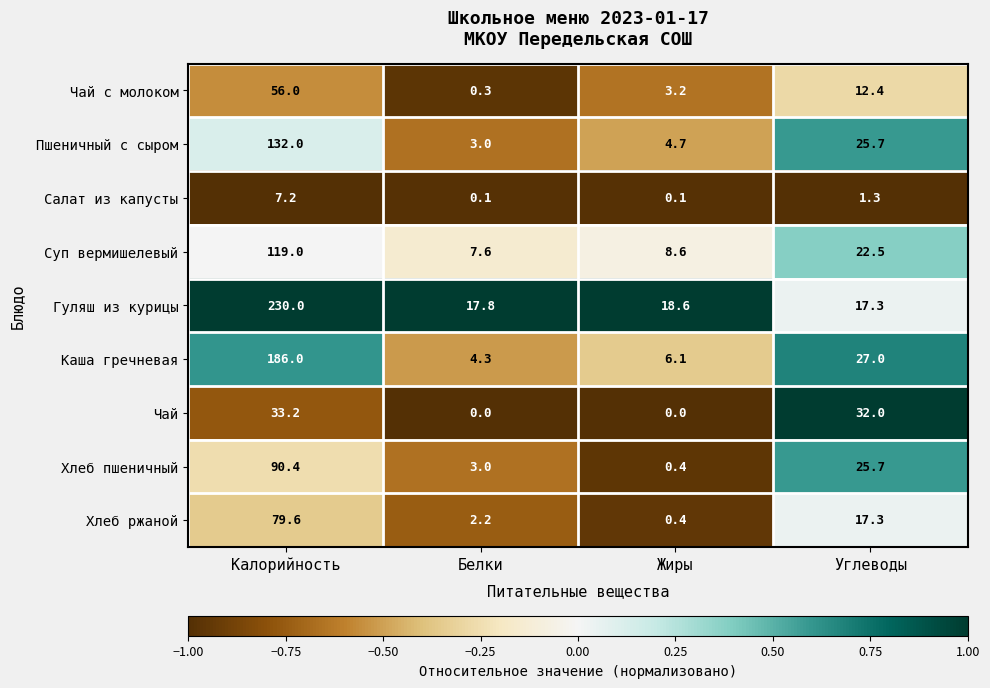

Count the number of data series in this chart.

9